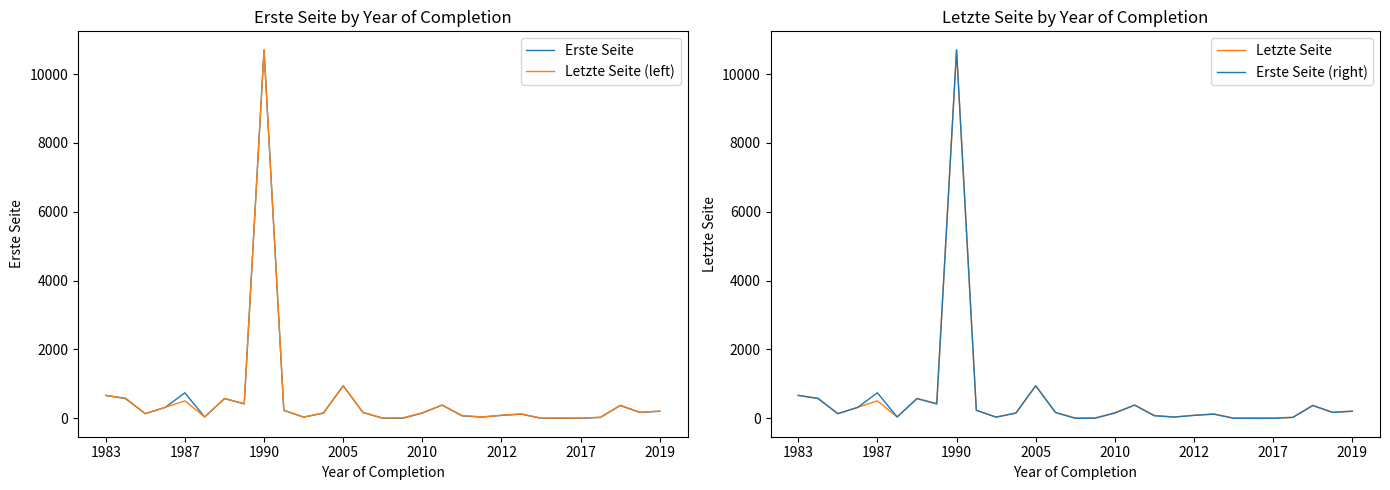

Which series has the largest total across all categories?

Erste Seite